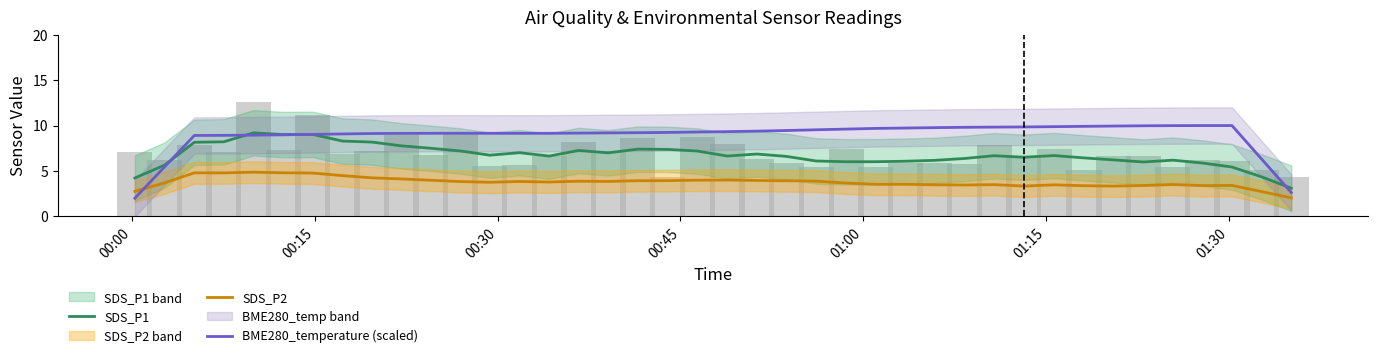

True or false: SDS_P2 and SDS_P1 intersect in this chart.

False